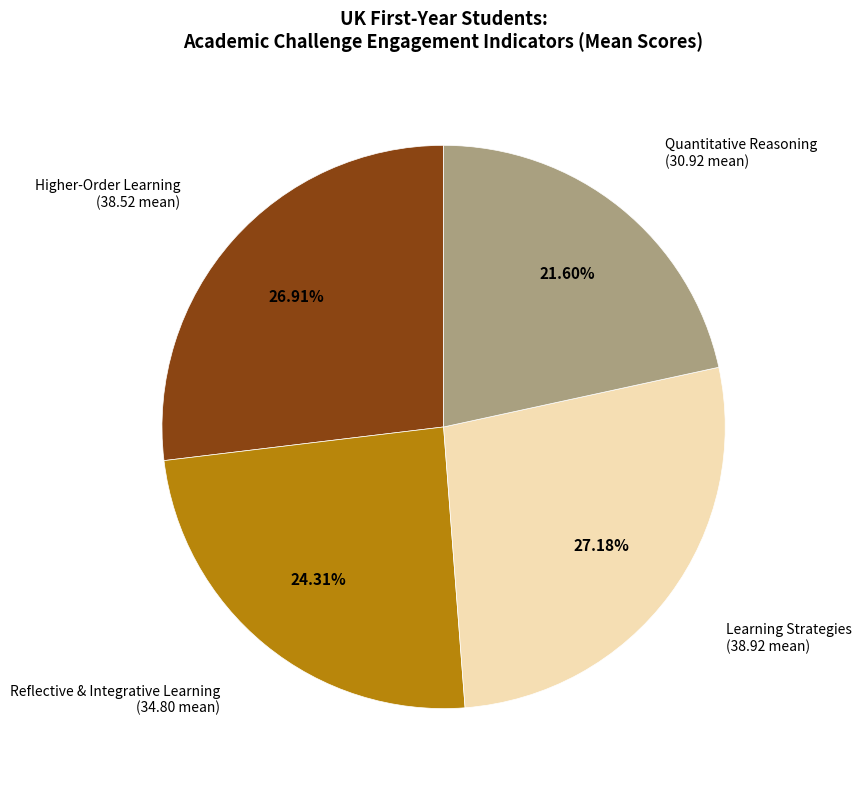

What is the smallest slice in the pie chart?

Quantitative Reasoning